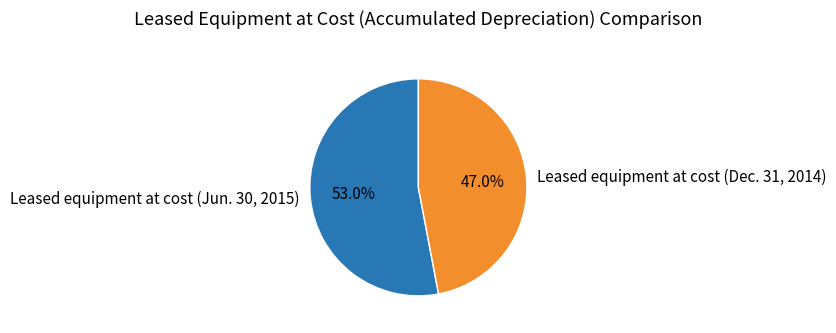

The Leased equipment at cost (Jun. 30, 2015) slice represents 53% of the pie. True or false?

True